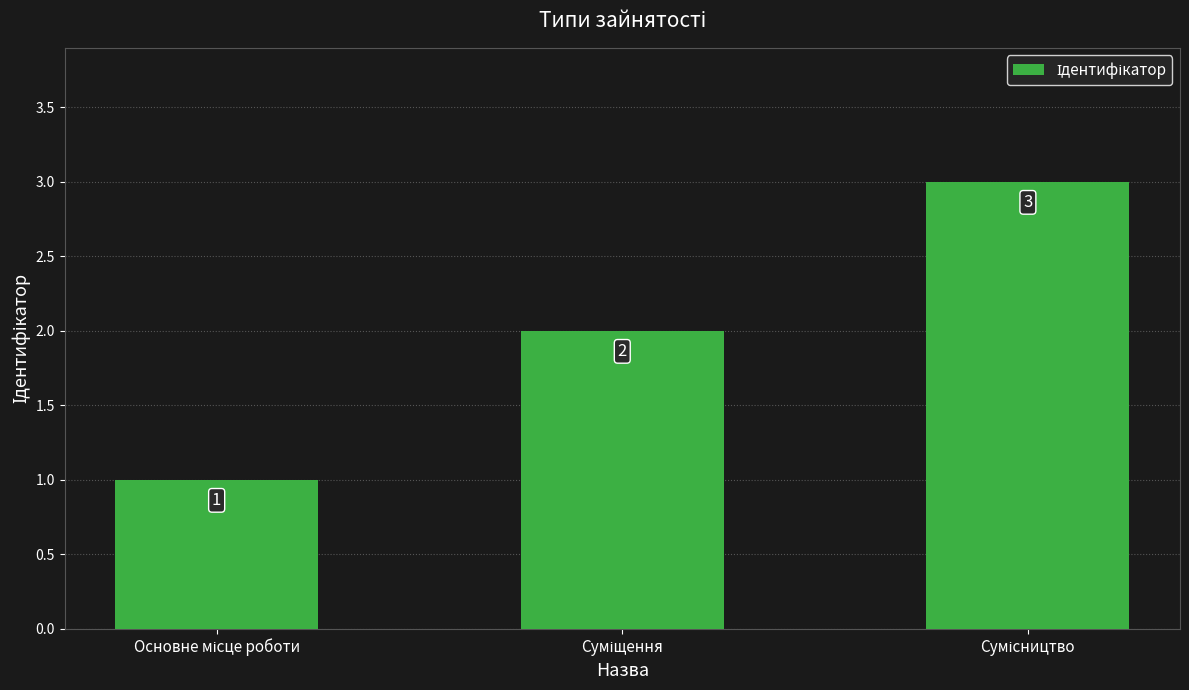

Does the chart contain any negative values?

No